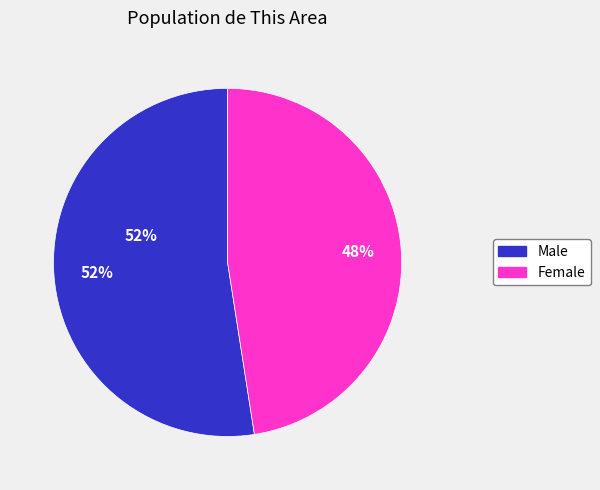

Combined, do Female and Male account for over 50%?

Yes